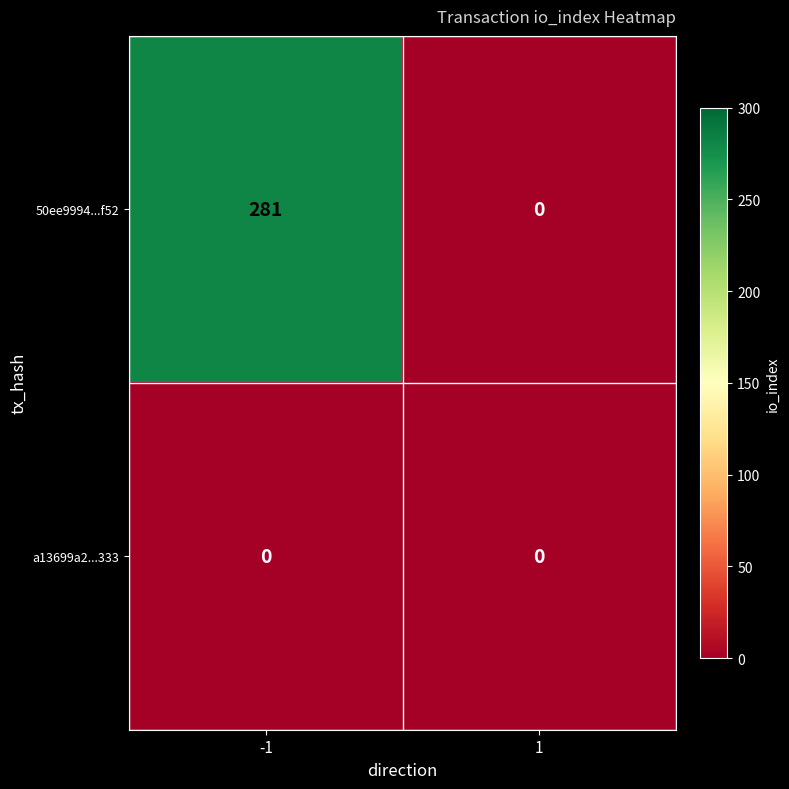

Reading right to left, list all the values displayed in this chart.

50ee9994...f52: 0	281
a13699a2...333: 0	0